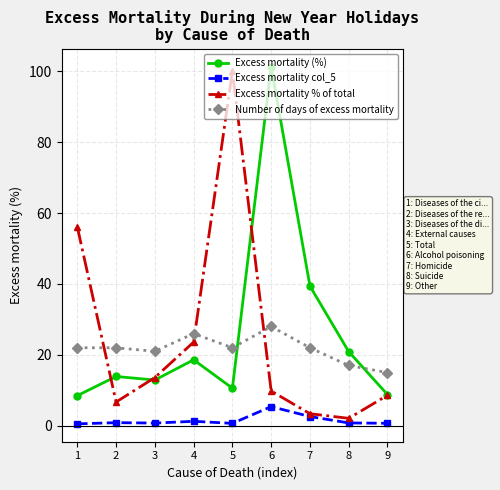

What is the greatest value displayed?

101.3